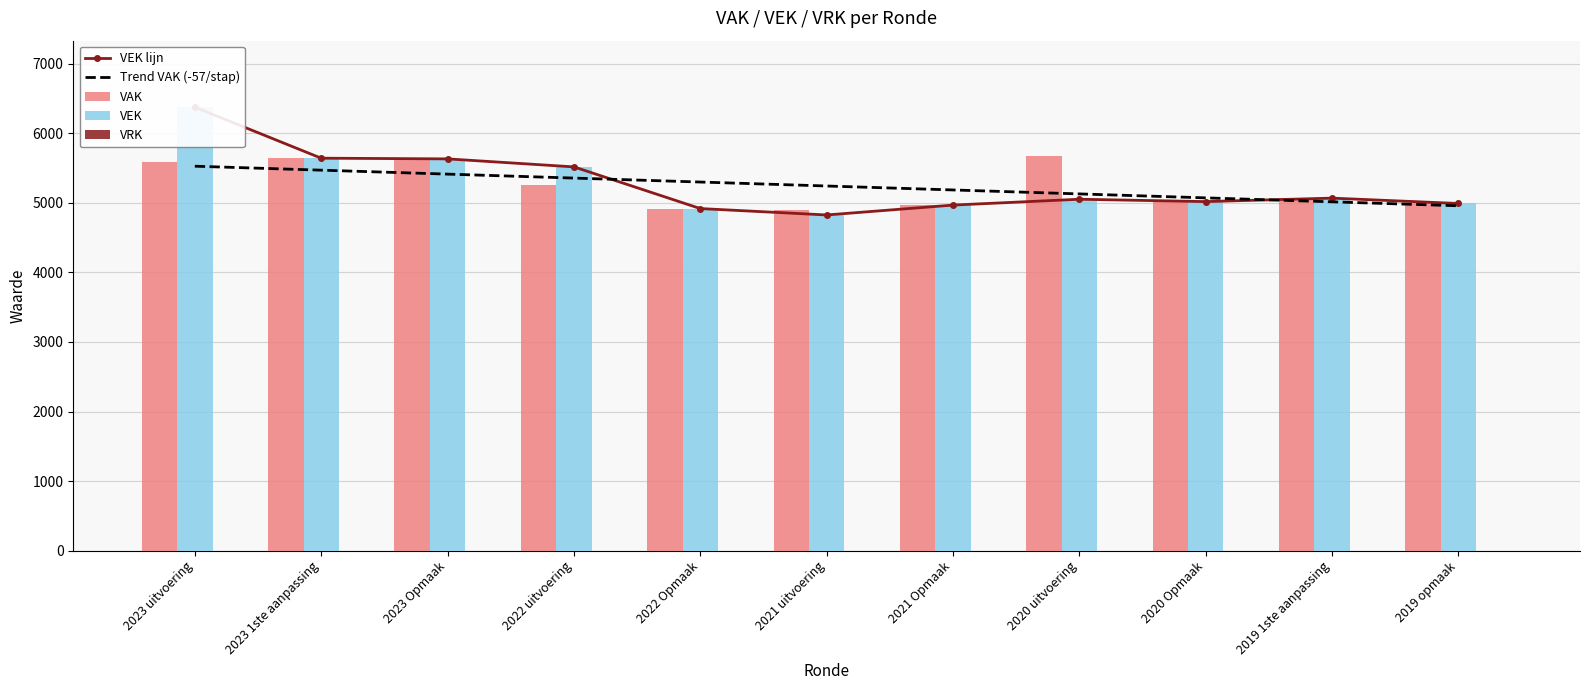

What is the greatest value displayed?

6374.0